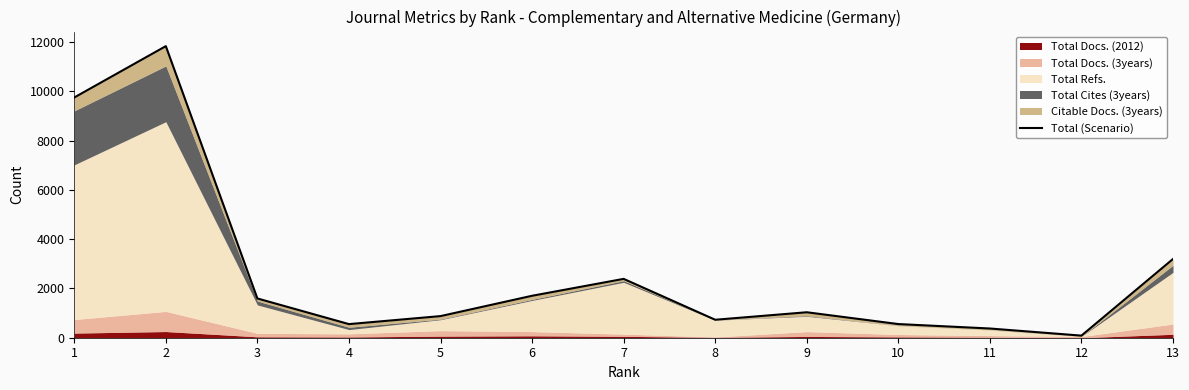

How many data points are above 1033?

6